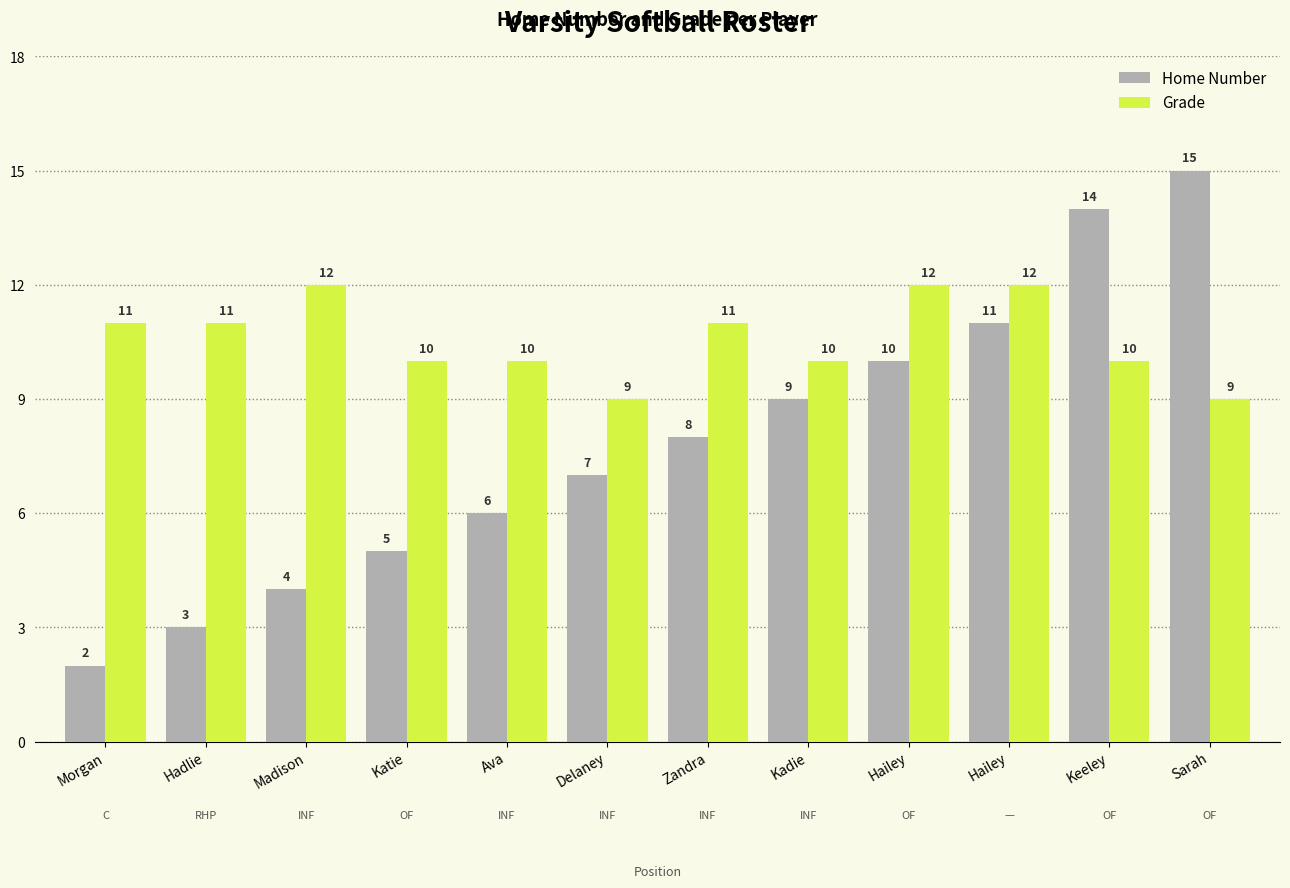

At which category is the sum across all series the highest?

Keeley